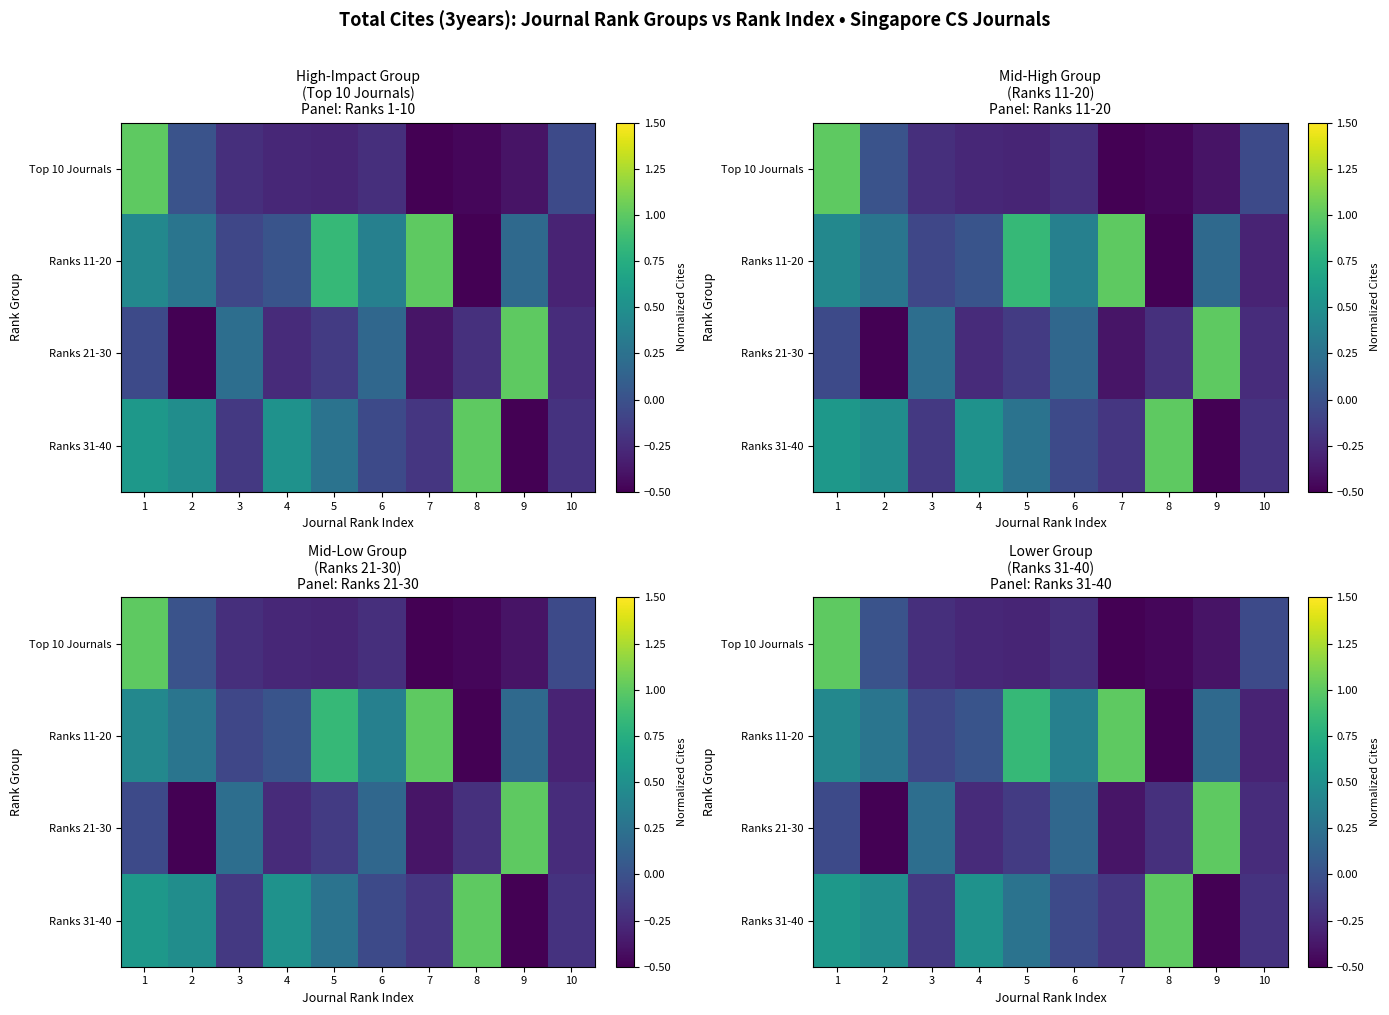

Which series has the largest total across all categories?

Ranks 11-20